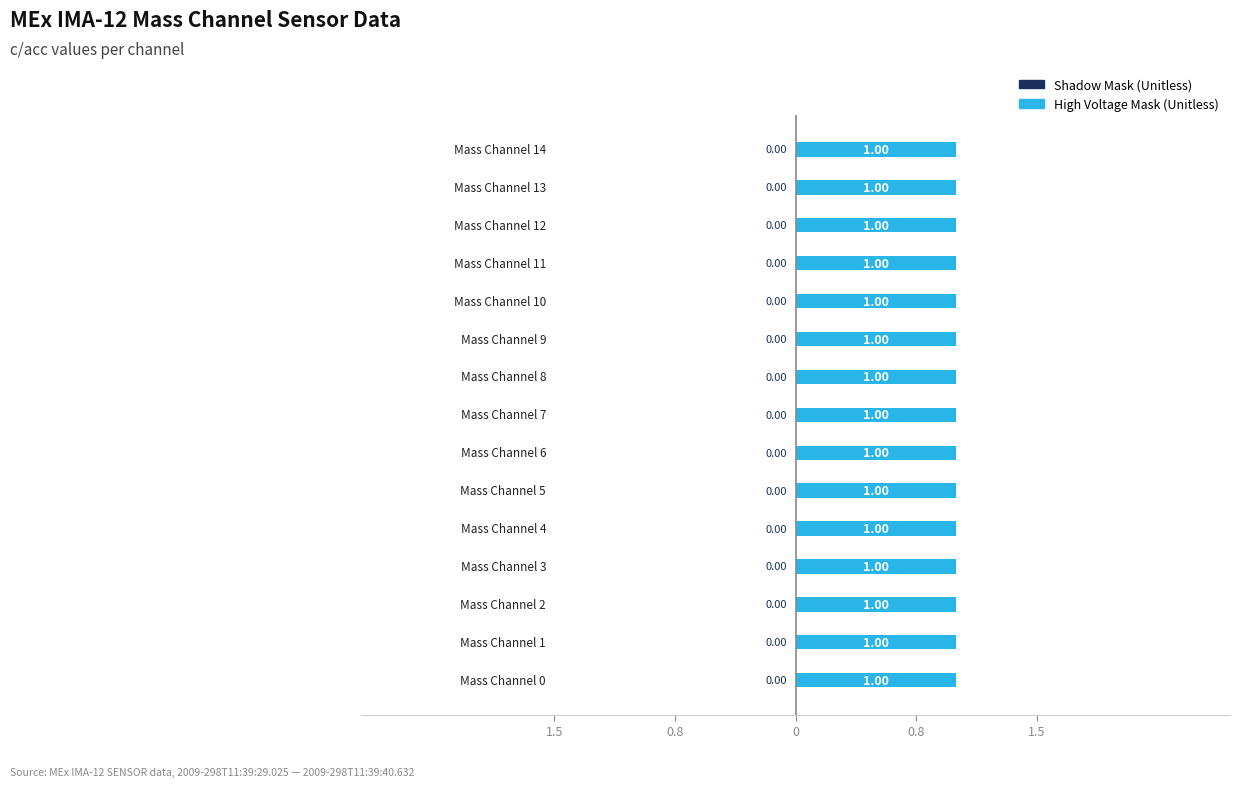

Reading left to right, what are all the values shown in this chart?

Shadow Mask (Unitless): Mass Channel 0=0	Mass Channel 1=0	Mass Channel 2=0	Mass Channel 3=0	Mass Channel 4=0	Mass Channel 5=0	Mass Channel 6=0	Mass Channel 7=0	Mass Channel 8=0	Mass Channel 9=0	Mass Channel 10=0	Mass Channel 11=0	Mass Channel 12=0	Mass Channel 13=0	Mass Channel 14=0
High Voltage Mask (Unitless): Mass Channel 0=1	Mass Channel 1=1	Mass Channel 2=1	Mass Channel 3=1	Mass Channel 4=1	Mass Channel 5=1	Mass Channel 6=1	Mass Channel 7=1	Mass Channel 8=1	Mass Channel 9=1	Mass Channel 10=1	Mass Channel 11=1	Mass Channel 12=1	Mass Channel 13=1	Mass Channel 14=1